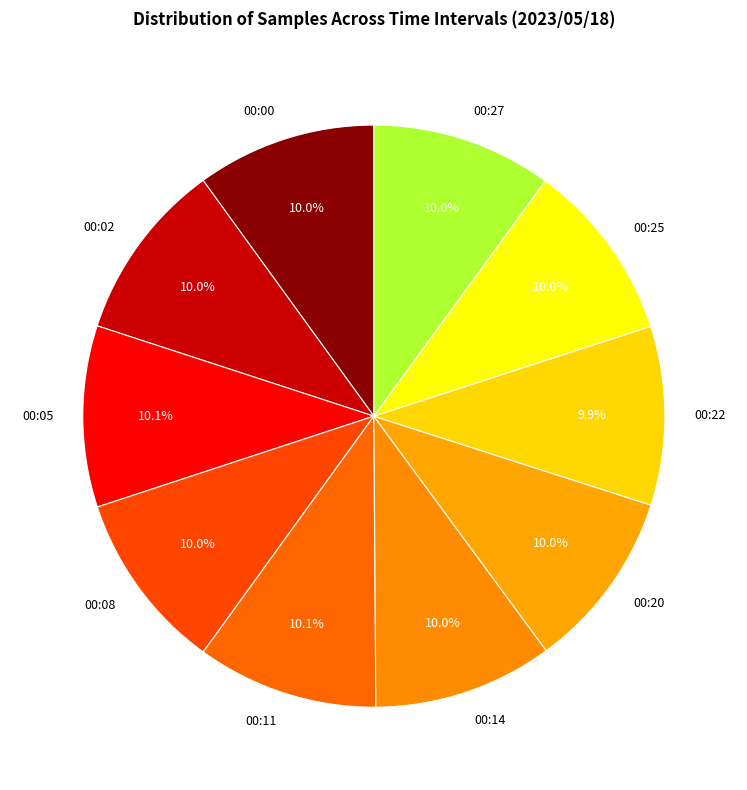

To the nearest percent, what percentage of the pie is 00:08?

10%